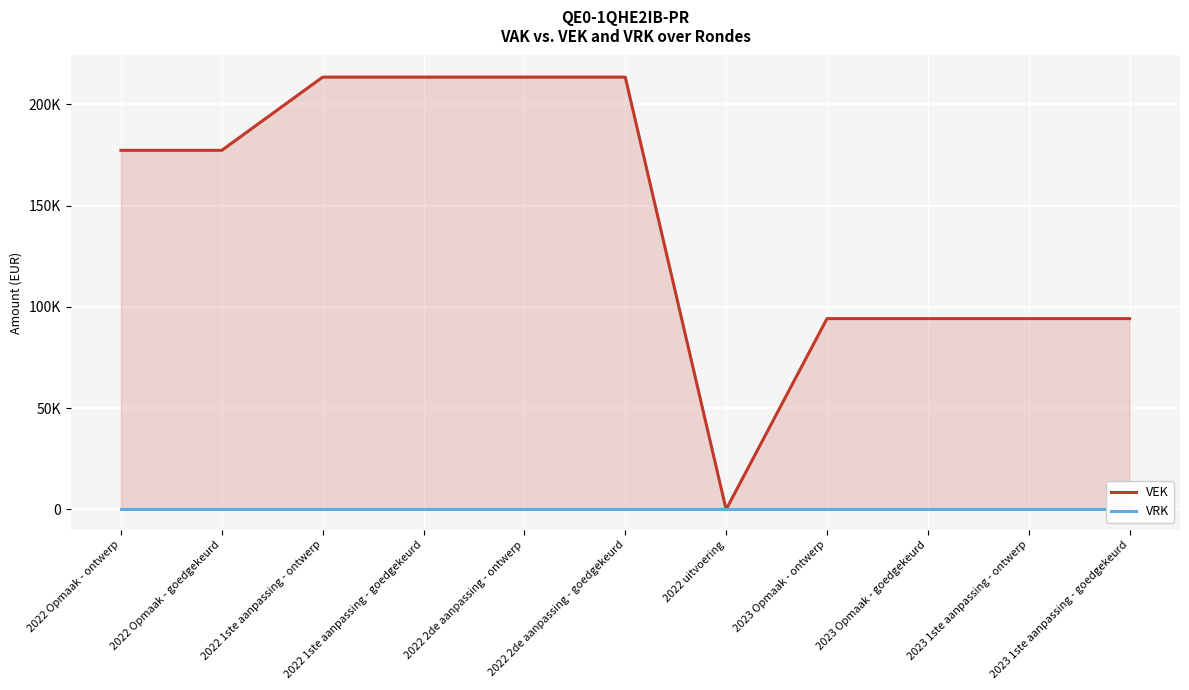

At which label does VEK first exceed 177335?

2022 1ste aanpassing - ontwerp